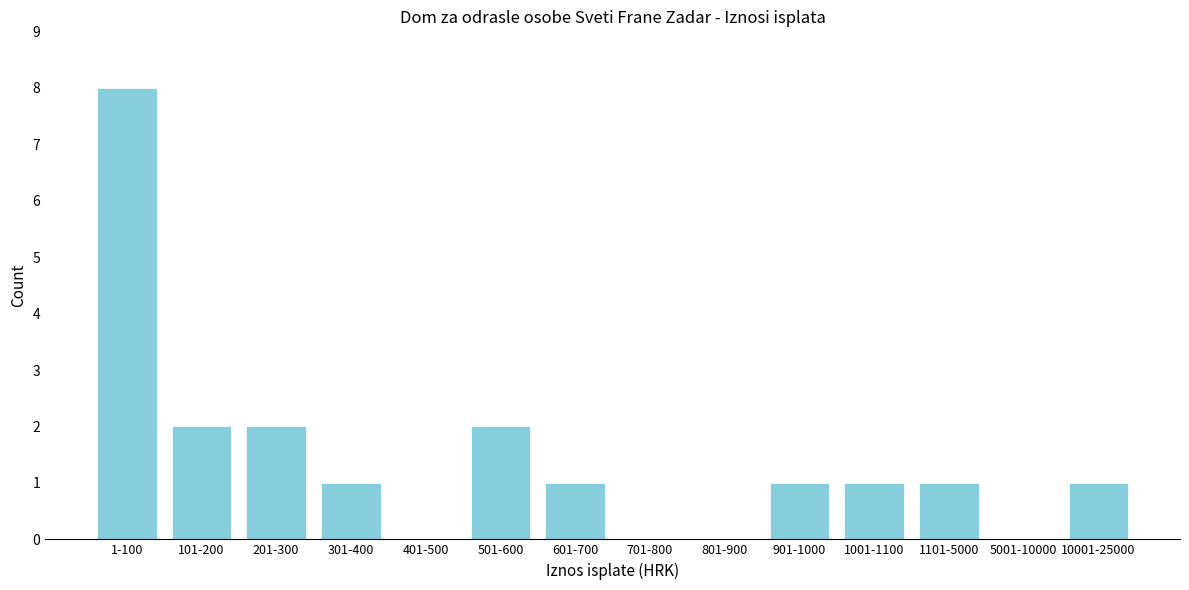

Reading left to right, transcribe all the data shown in this chart.

1-100=8	101-200=2	201-300=2	301-400=1	401-500=0	501-600=2	601-700=1	701-800=0	801-900=0	901-1000=1	1001-1100=1	1101-5000=1	5001-10000=0	10001-25000=1